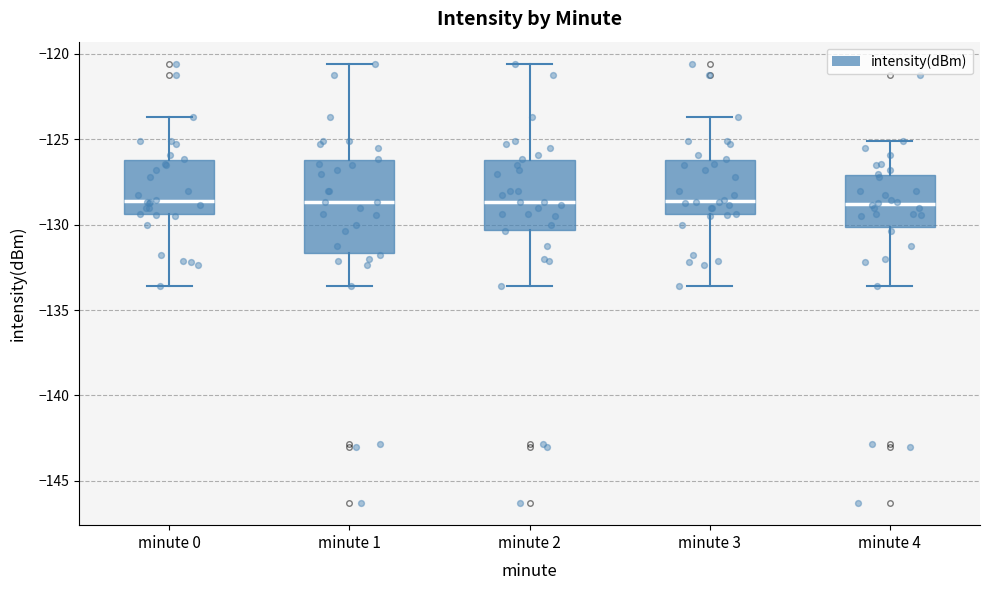

Reading left to right, transcribe this box plot: for each box, give where its median line is, the range the box spans, and where its two whiskers end, as read against the y-axis. The values are not printed on the chart, so give them approximately, as read against the axis.

minute 0: median -128.5, box -129.5 to -126.0, whiskers -133.5 to -123.5
minute 1: median -128.5, box -131.5 to -126.0, whiskers -133.5 to -120.5
minute 2: median -128.5, box -130.5 to -126.0, whiskers -133.5 to -120.5
minute 3: median -128.5, box -129.5 to -126.0, whiskers -133.5 to -123.5
minute 4: median -129.0, box -130.0 to -127.0, whiskers -133.5 to -125.0